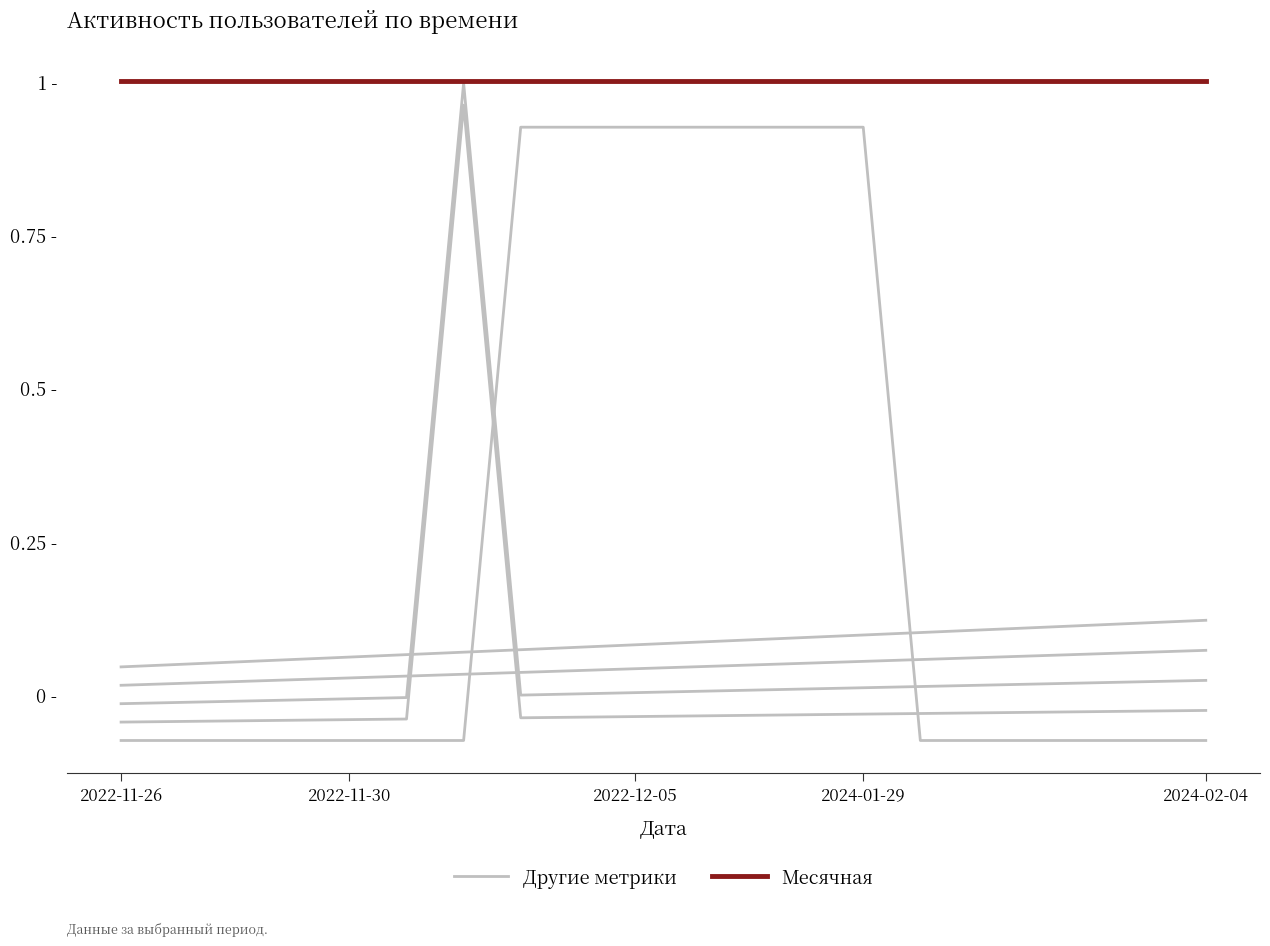

True or false: Другие метрики and Месячная intersect in this chart.

False